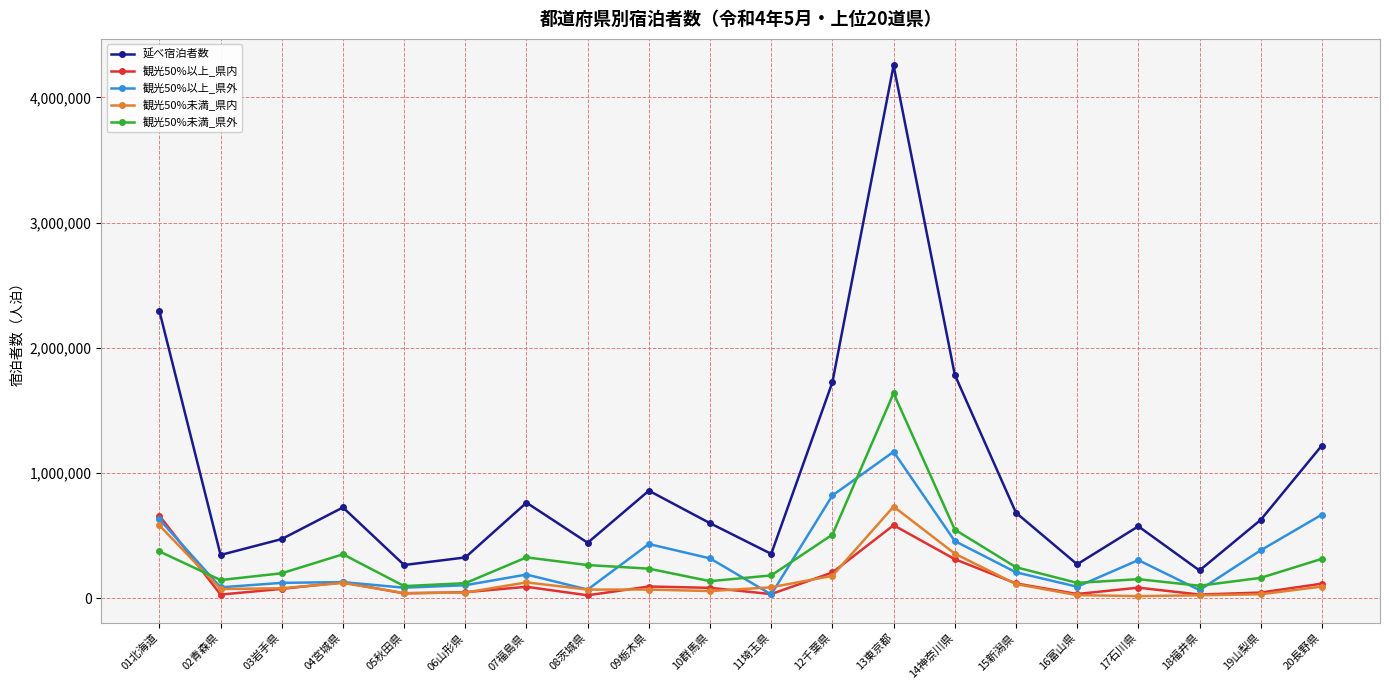

What is the smallest value displayed?

15320